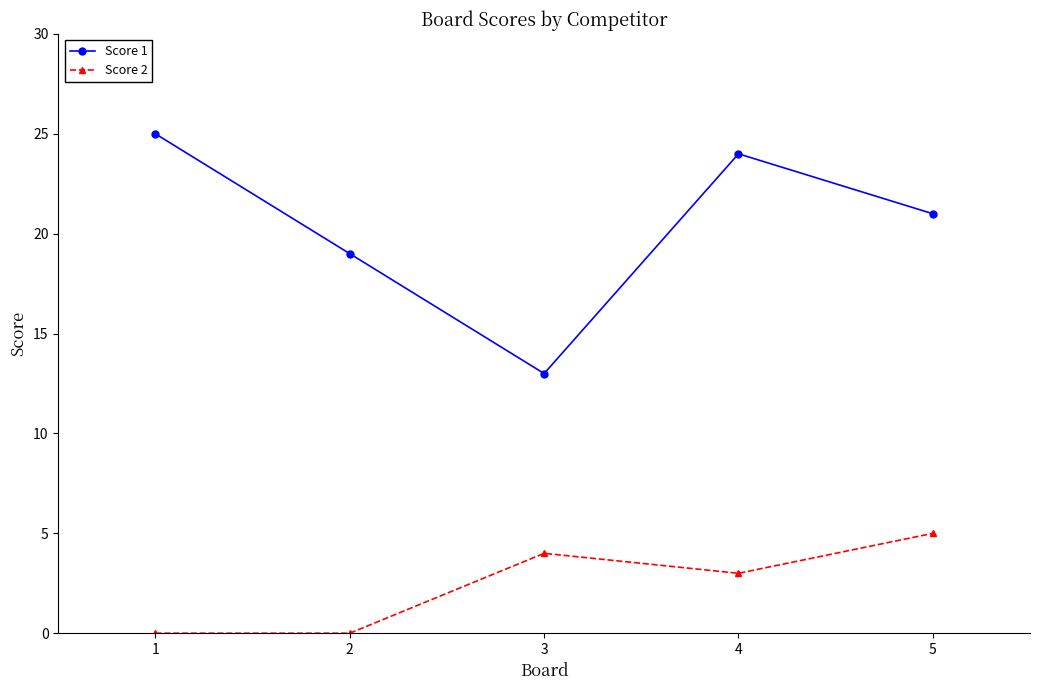

True or false: Score 2 and Score 1 intersect in this chart.

False